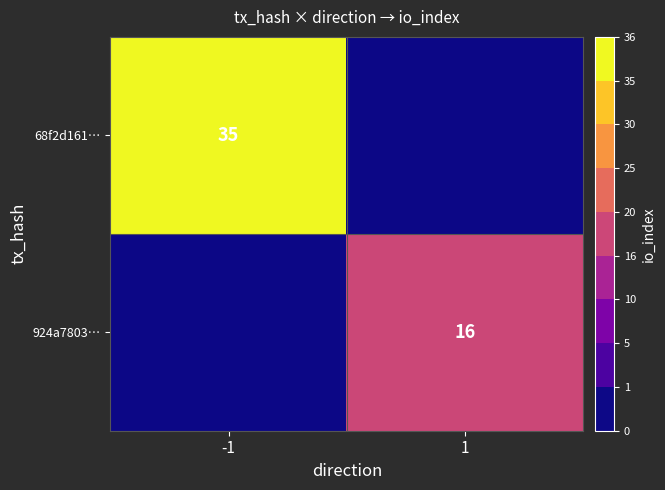

True or false: 68f2d161… has a value of 35 at -1.

True